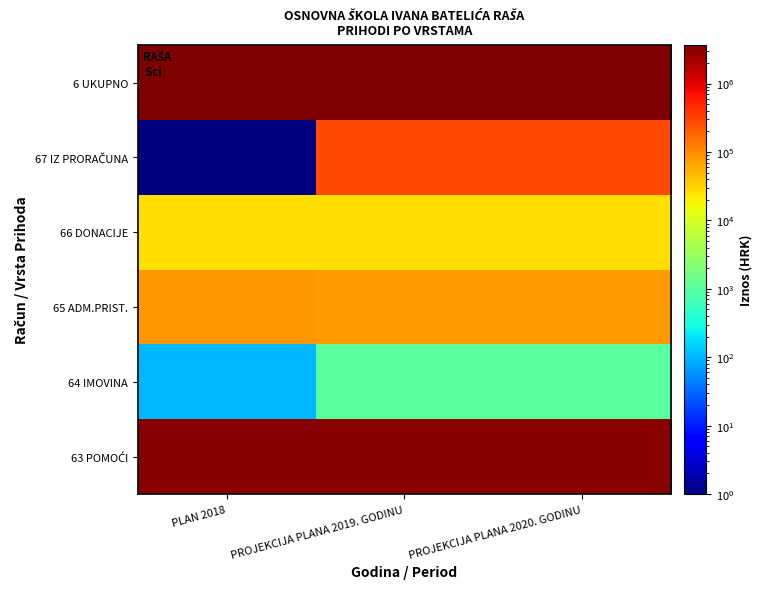

What is the total value across all series at PROJEKCIJA PLANA 2019. GODINU?

7075185.1